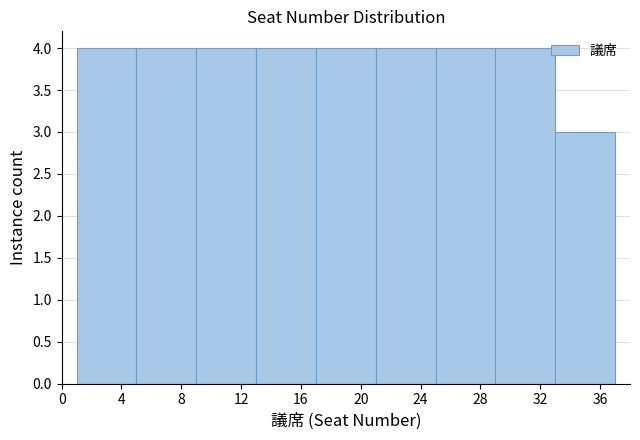

Reading left to right, transcribe this chart: for each bar, give the range it covers on the x-axis and its height. The values are not printed on the chart, so give them approximately, as read against the axis.

1 to 5: 4
5 to 9: 4
9 to 13: 4
13 to 17: 4
17 to 21: 4
21 to 25: 4
25 to 29: 4
29 to 33: 4
33 to 37: 3